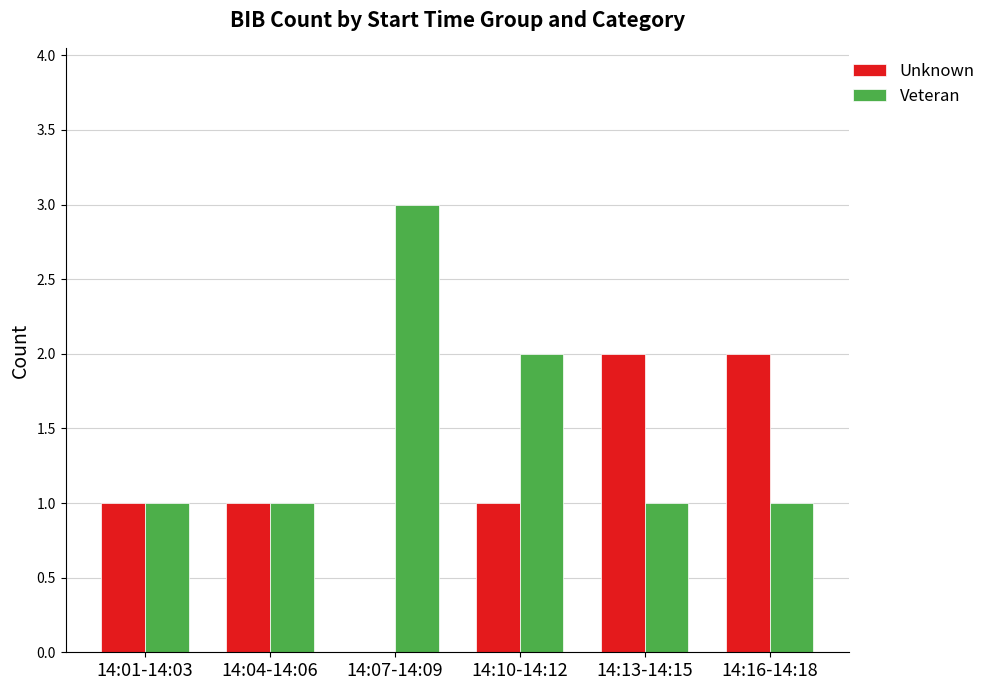

What is the maximum value shown in the chart?

3